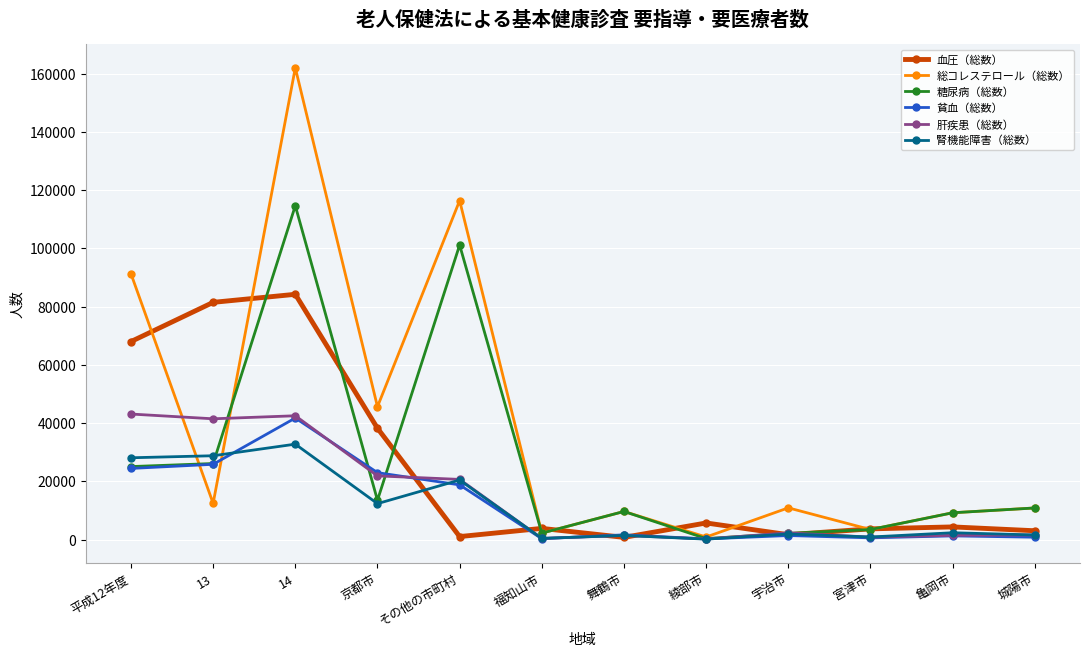

At how many categories does at least one series exceed 134463?

1